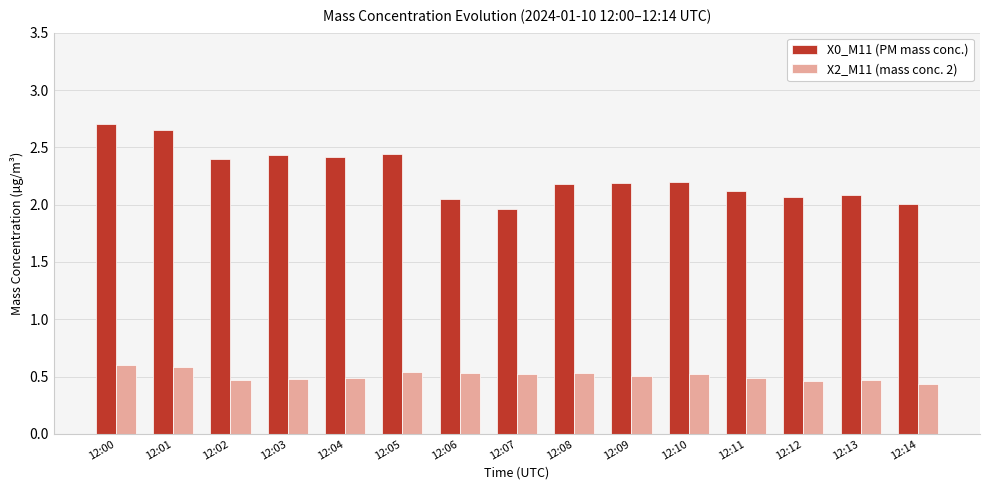

At which label does X0_M11 (PM mass conc.) reach its peak?

12:00